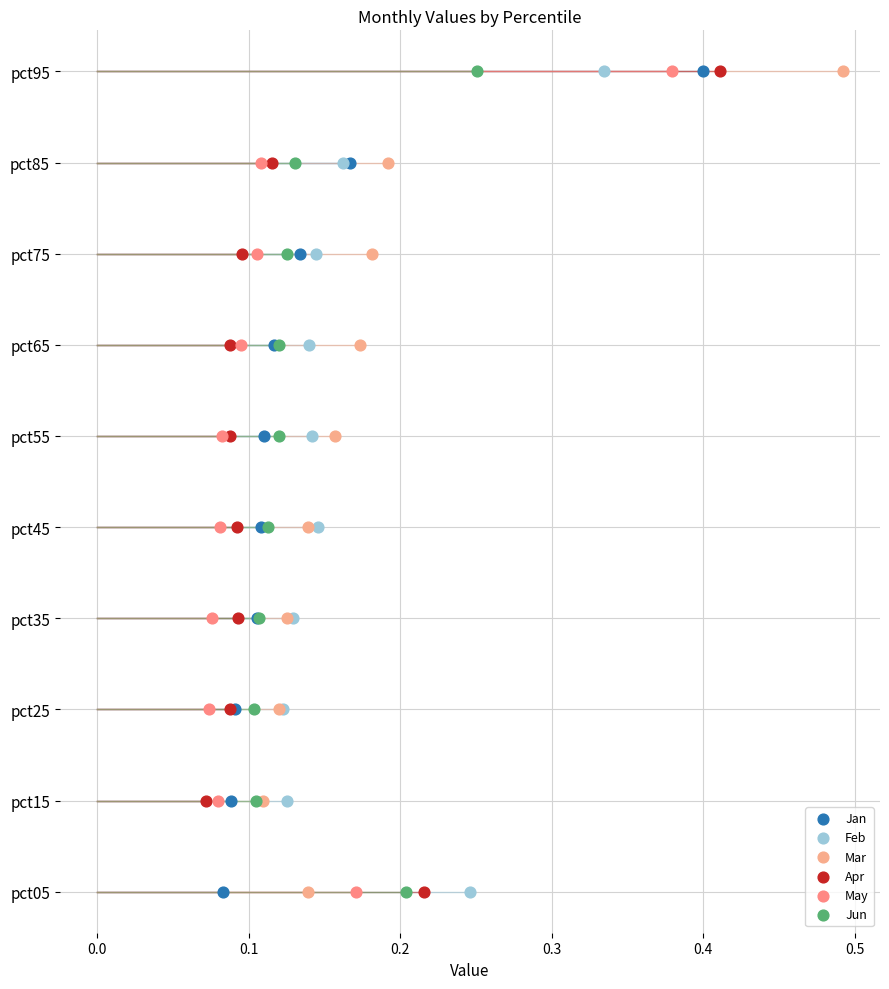

What are all the series names shown in the legend?

Jan, Feb, Mar, Apr, May, Jun